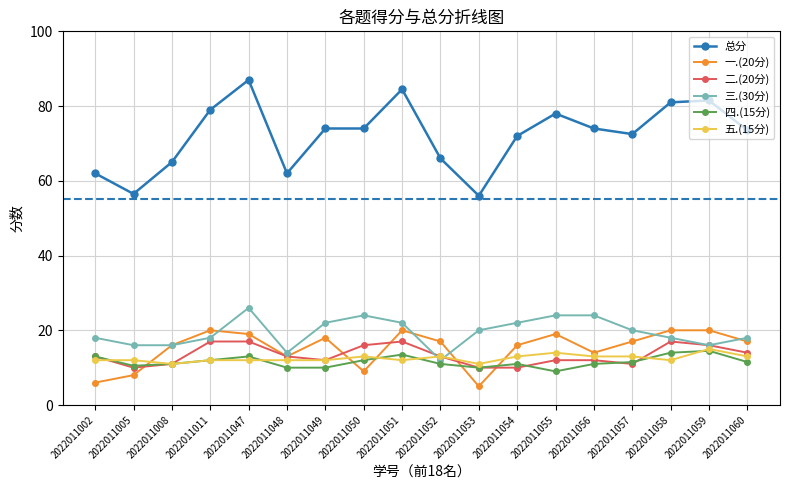

Where is the first local minimum for 总分?

2022011005